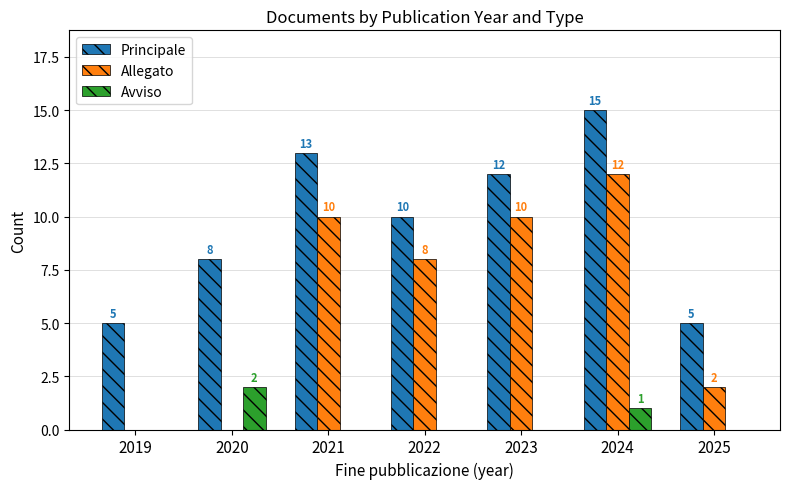

Which series changed the most between 2021 and 2022?

Principale